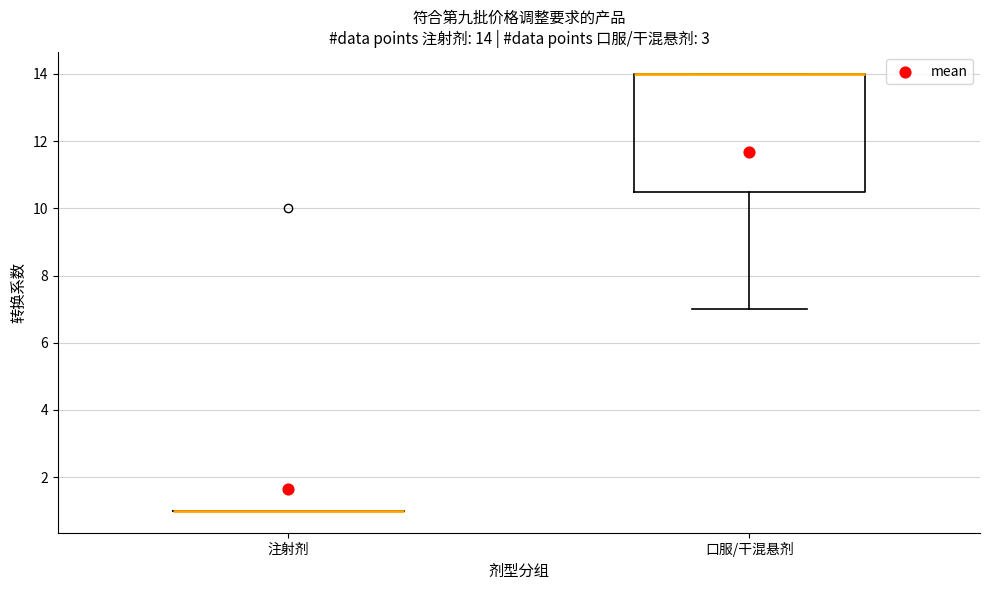

Comparing the boxes themselves (not the whiskers), which one is the tallest?

口服/干混悬剂